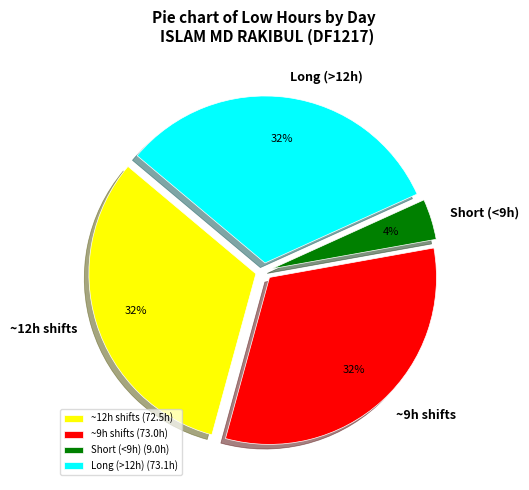

What is the ratio of the value at Long (>12h) (73.1h) to the value at ~12h shifts (72.5h)?

1.0